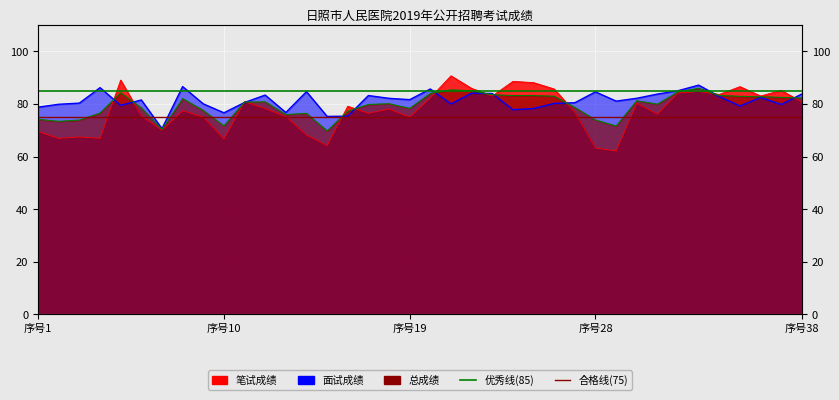

What is the approximate value of 笔试成绩 at 20?

82.4